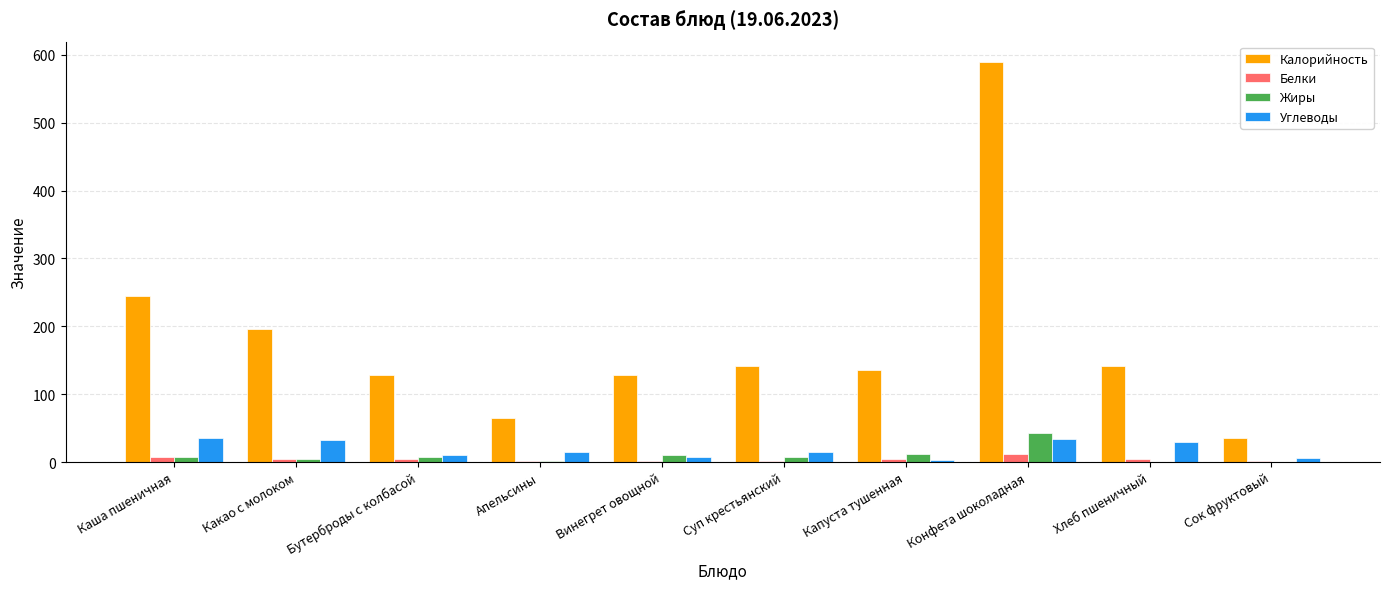

Which series changed the most between Какао с молоком and Капуста тушенная?

Калорийность